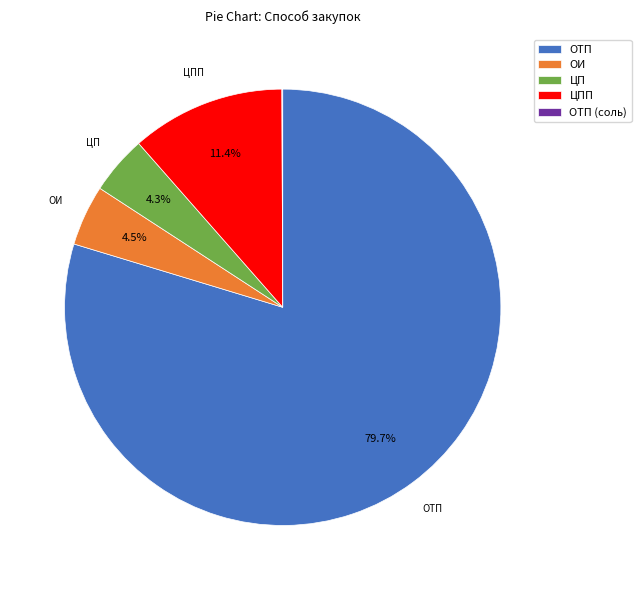

How much of the chart is everything except ОТП?

20.3%